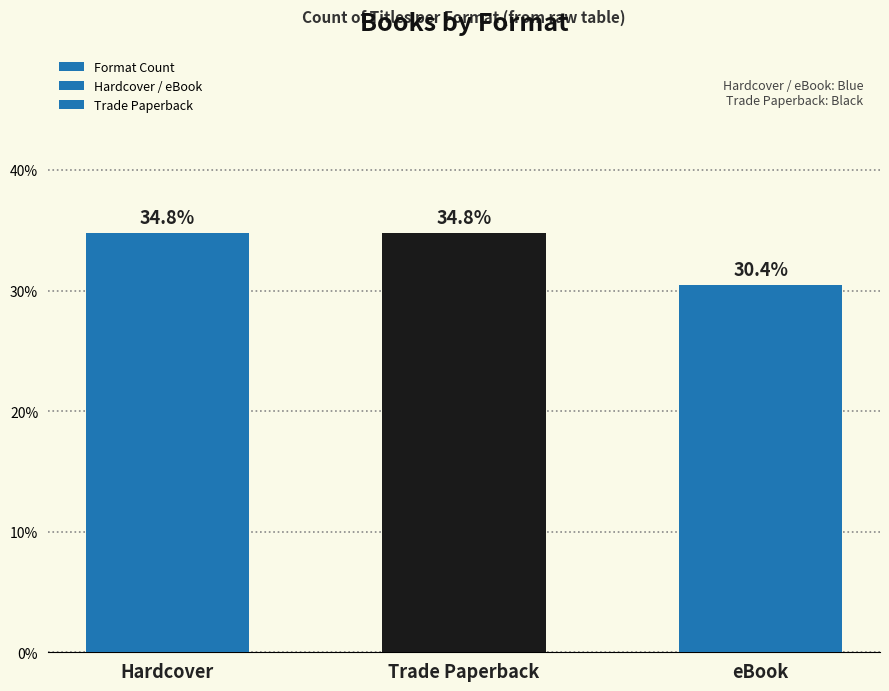

True or false: the data shows 51.1 at Trade Paperback.

False